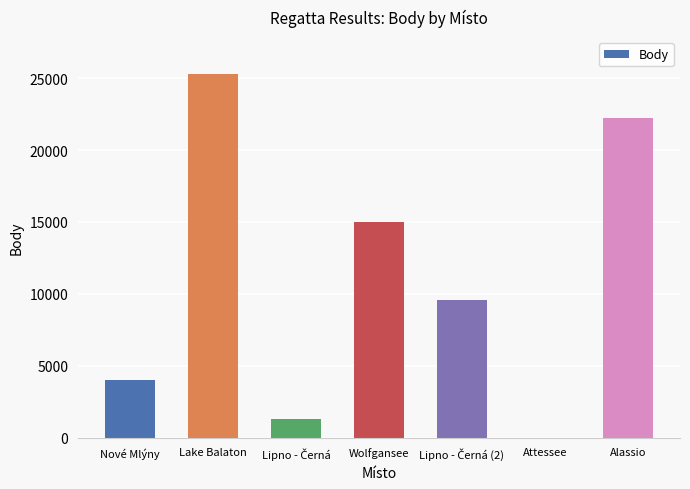

Which label corresponds to the largest value in the chart?

Lake Balaton